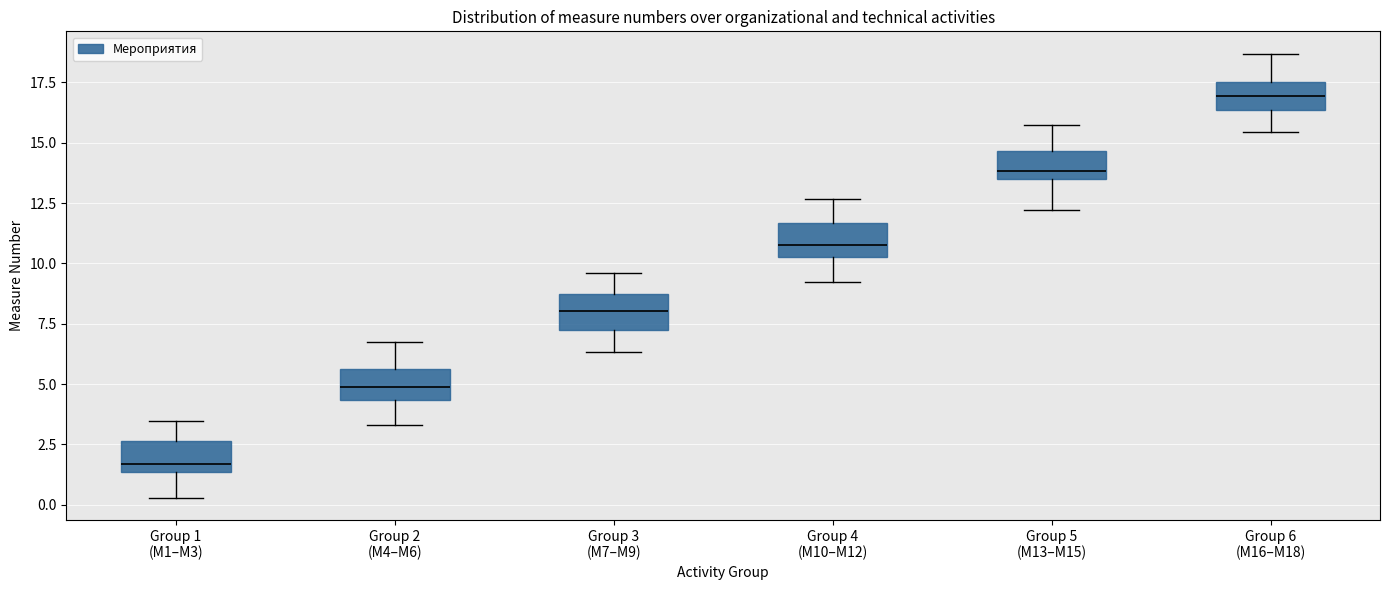

Reading left to right, read every box against the y-axis: the position of its median line, the range the box covers, and the ends of its whiskers. The values are not printed on the chart, so give them approximately, as read against the axis.

Group 1 (М1–М3): median 1.5 (just above the box's lower edge), box 1.5 to 2.5, whiskers 0.5 to 3.5
Group 2 (М4–М6): median 5.0, box 4.5 to 5.5, whiskers 3.5 to 7.0
Group 3 (М7–М9): median 8.0, box 7.0 to 8.5, whiskers 6.5 to 9.5
Group 4 (М10–М12): median 11.0, box 10.5 to 11.5, whiskers 9.0 to 12.5
Group 5 (М13–М15): median 14.0, box 13.5 to 14.5, whiskers 12.0 to 15.5
Group 6 (М16–М18): median 17.0, box 16.5 to 17.5, whiskers 15.5 to 18.5